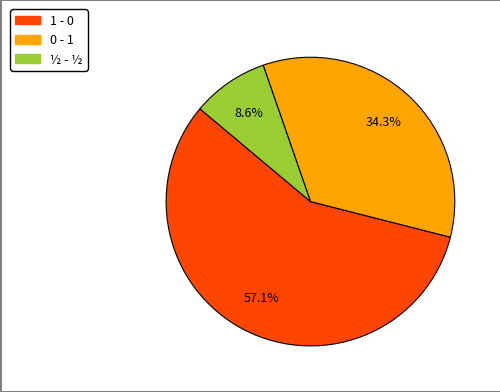

Is it true that 1 - 0 is 57% of the pie?

True